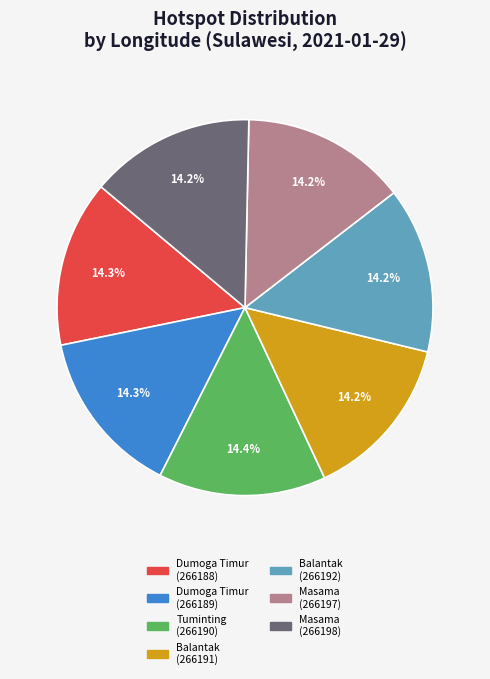

What is the ratio of the value at Balantak (266192) to the value at Balantak (266191)?

1.0